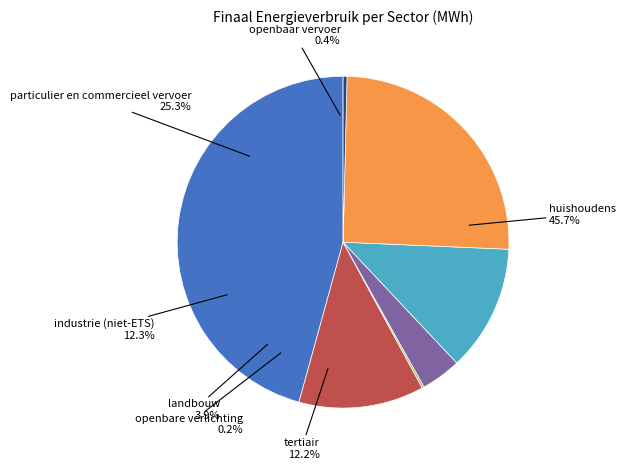

How many slices are in this pie chart?

7